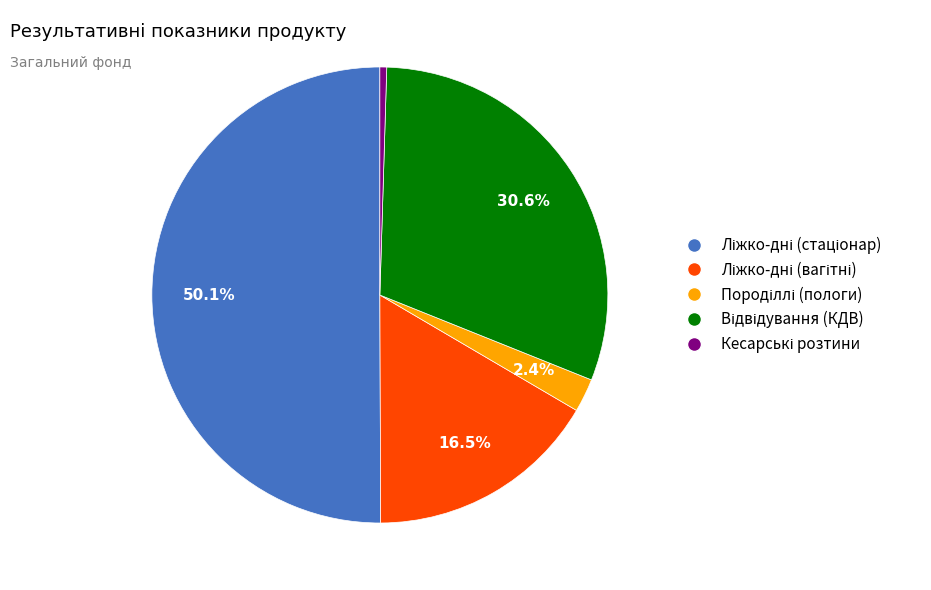

Which slice represents more than half of the pie?

Кількість ліжко-днів у звичайних стаціонарах